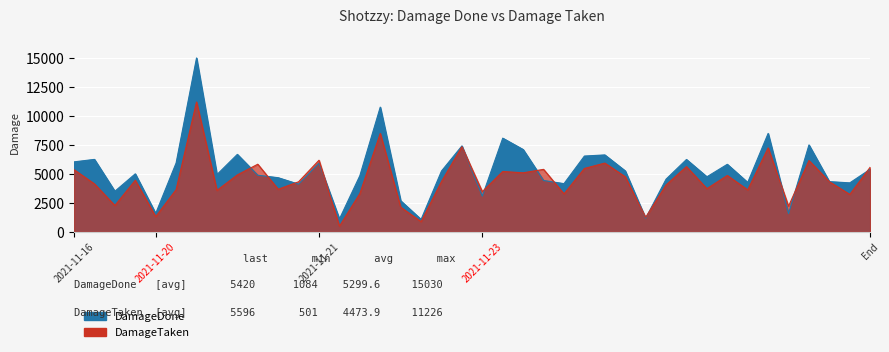

Which series ends up on top after the final intersection of DamageTaken and DamageDone?

DamageTaken